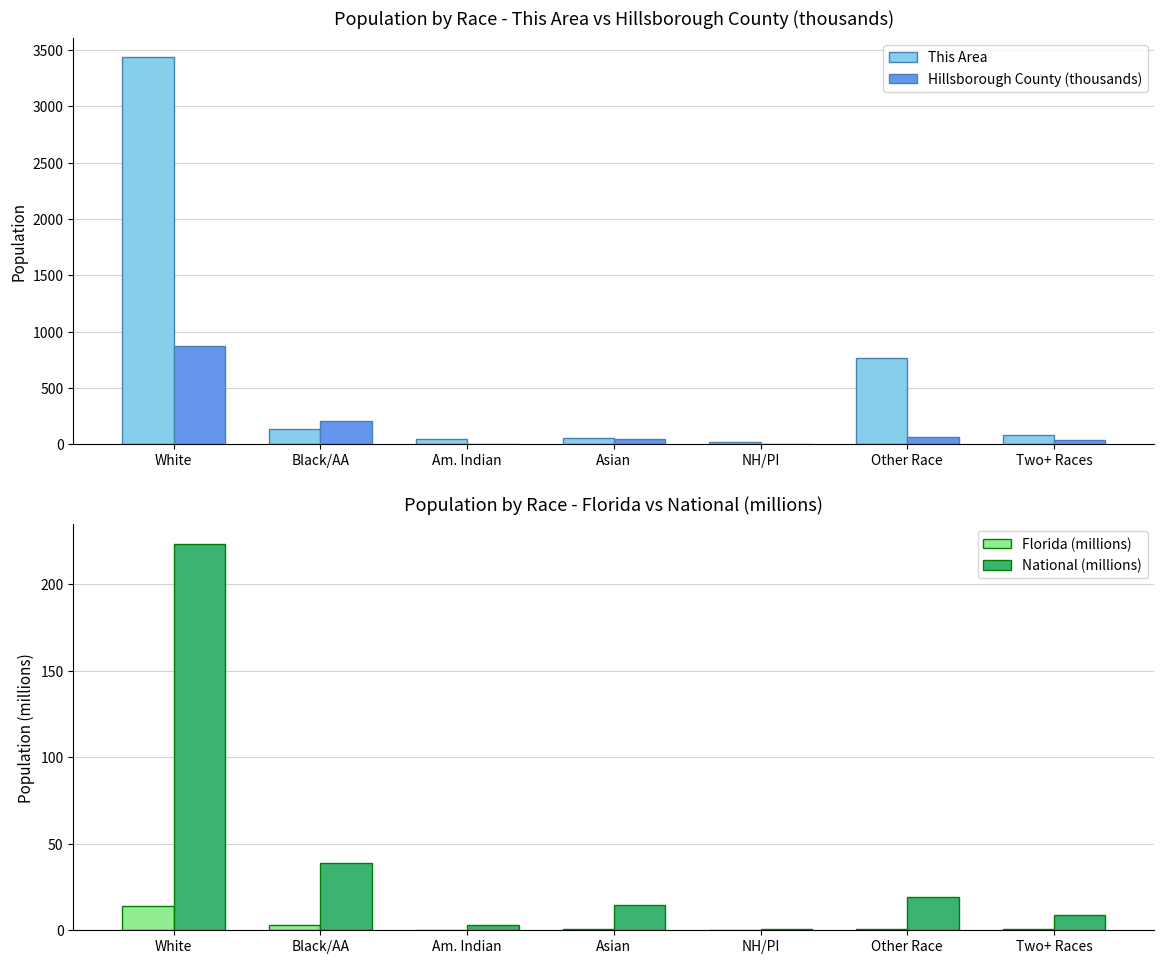

Where does the Hillsborough County (thousands) series first go above 42?

White